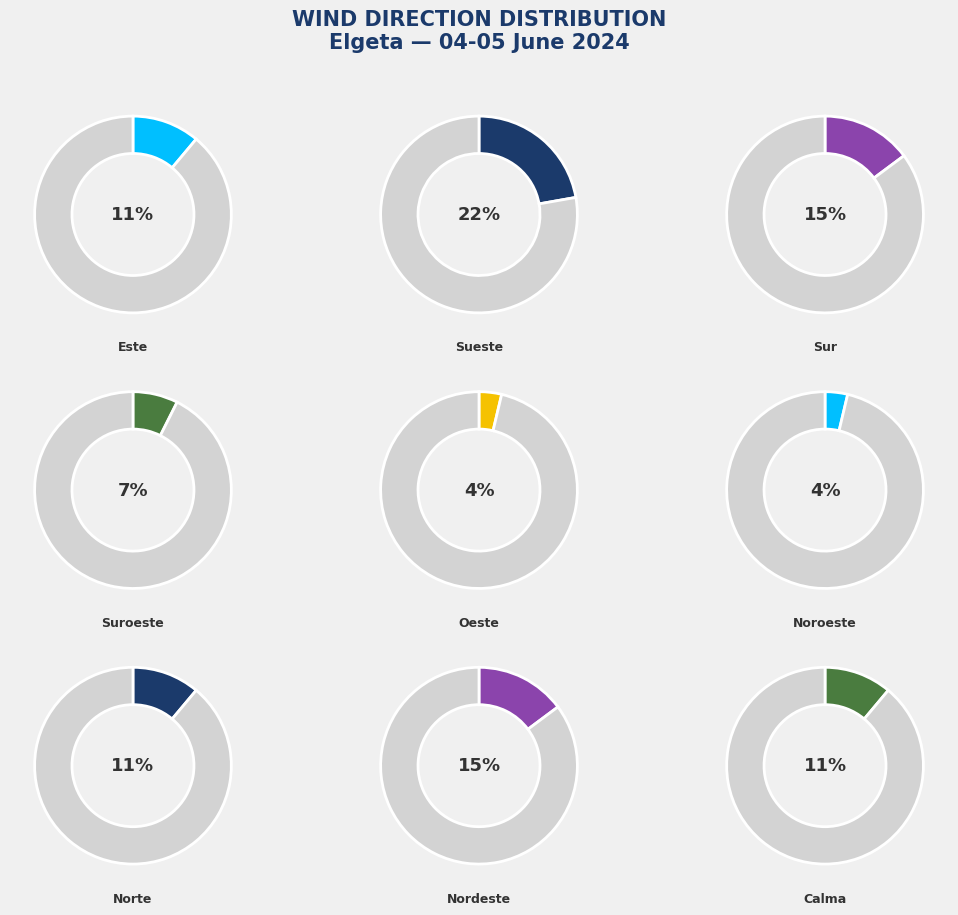

Does Noroeste account for over 50% of the chart?

No